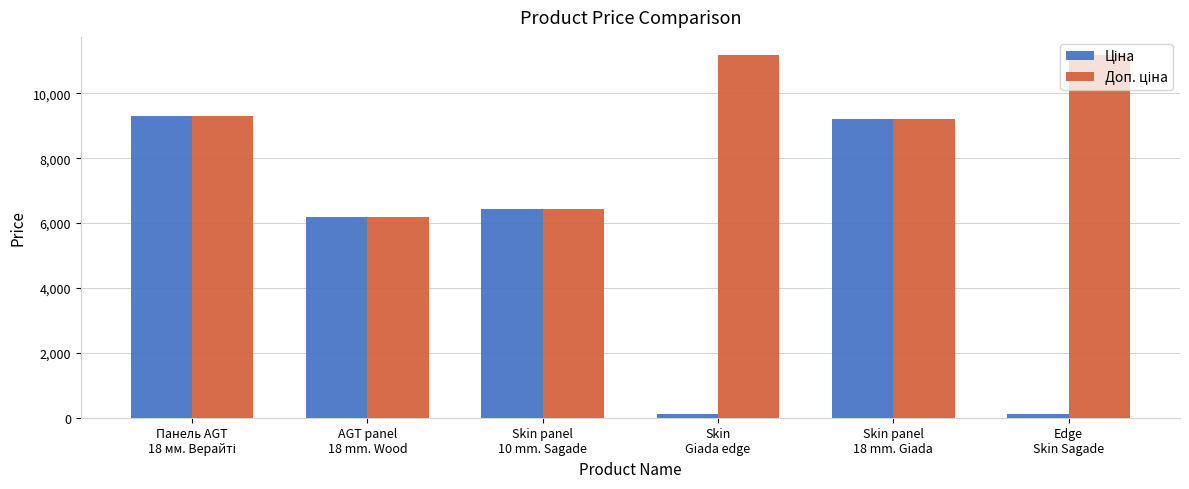

What is the label of the 2nd bar from the left?

AGT panel
18 mm. Wood